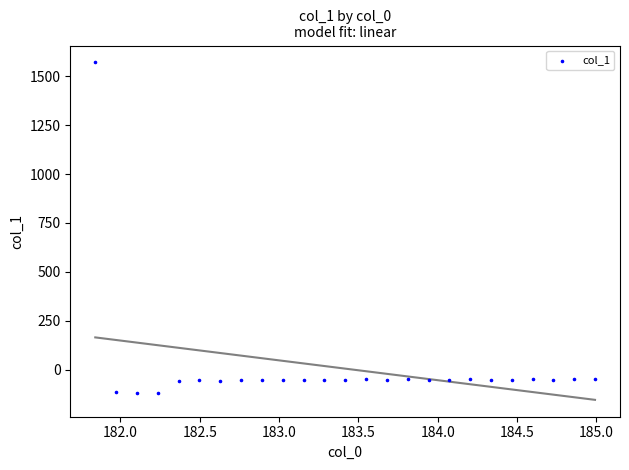

What is the range of Y values (max minus min)?

1690.2